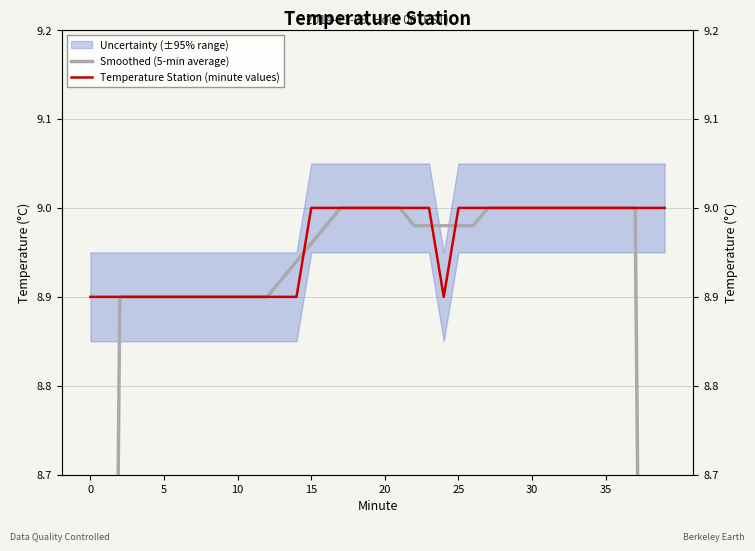

How many lines are shown in the chart?

2